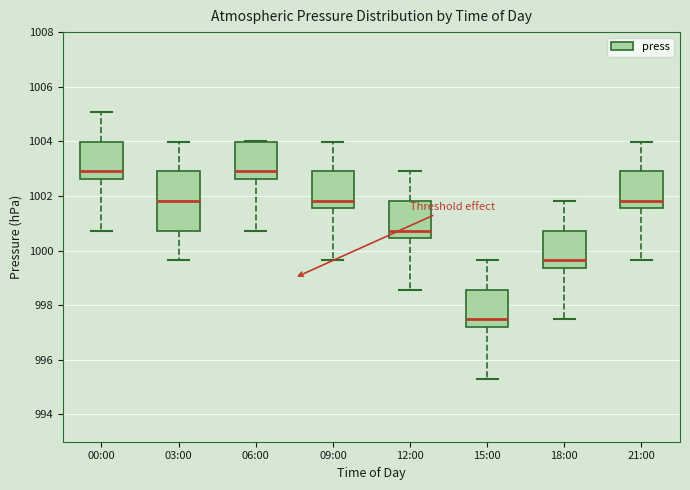

Where is the upper edge of the box for 21:00 on the y-axis? The values are not printed on the chart, so give them approximately, as read against the axis.

1003.0